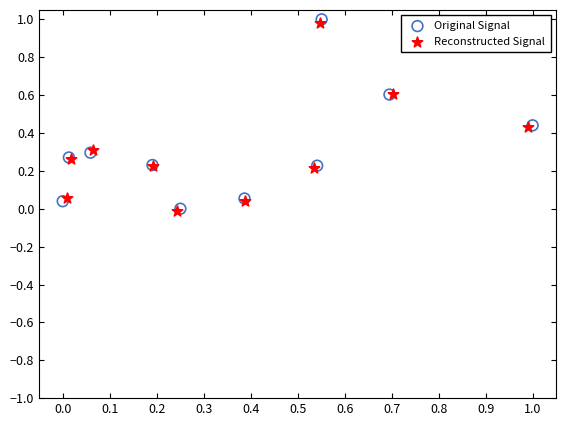

Which series has the largest Y range (max minus min)?

Original Signal